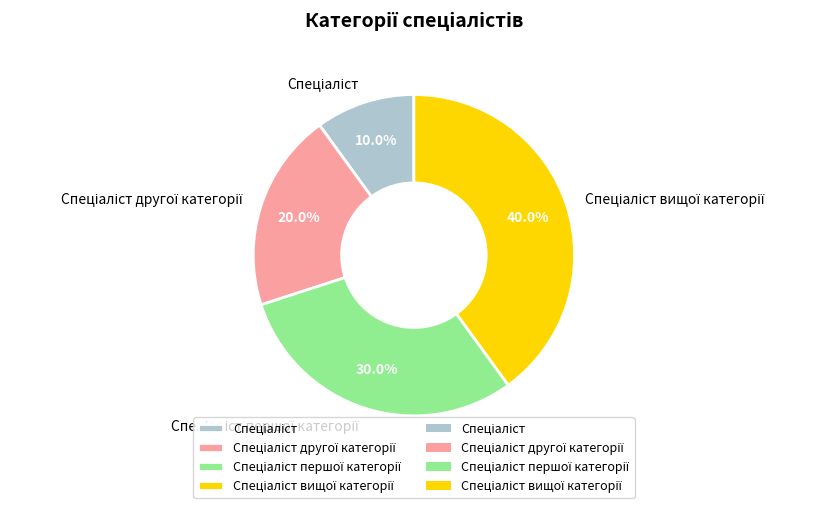

Is there a majority slice in this chart?

No